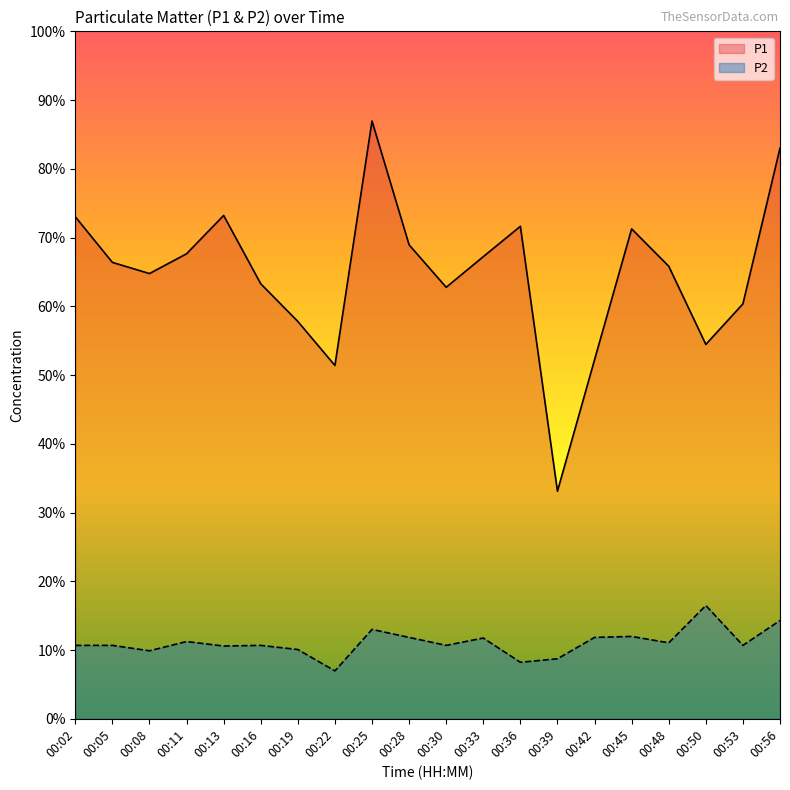

Is it true that P2 equals 3.8 at 00:25?

False